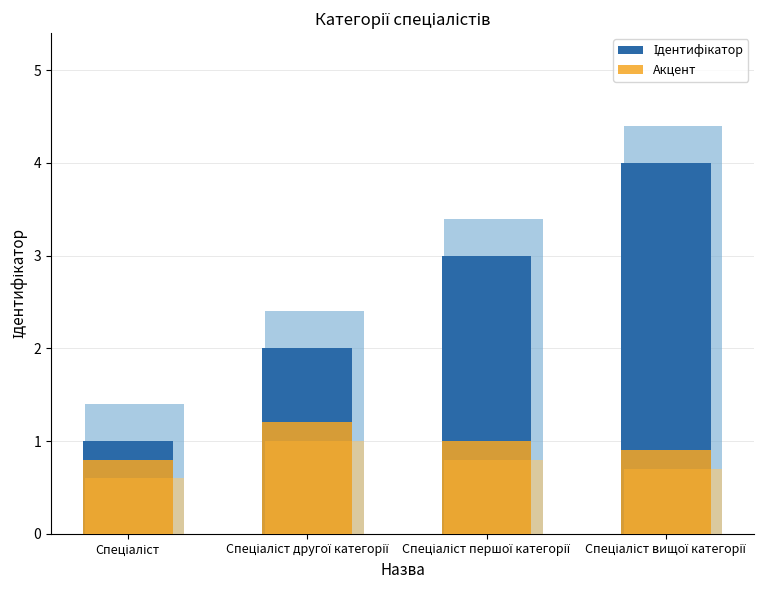

What is the sum of all Ідентифікатор values?

10.0